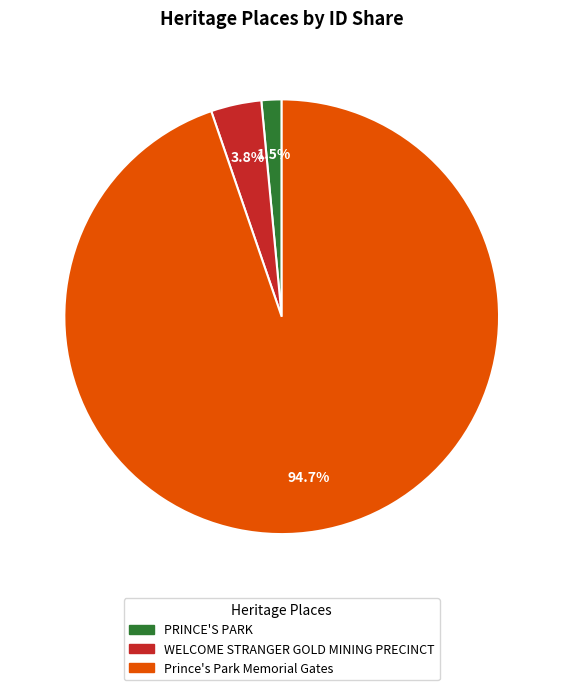

To the nearest percent, what is the difference between the largest and smallest slice percentages?

93%